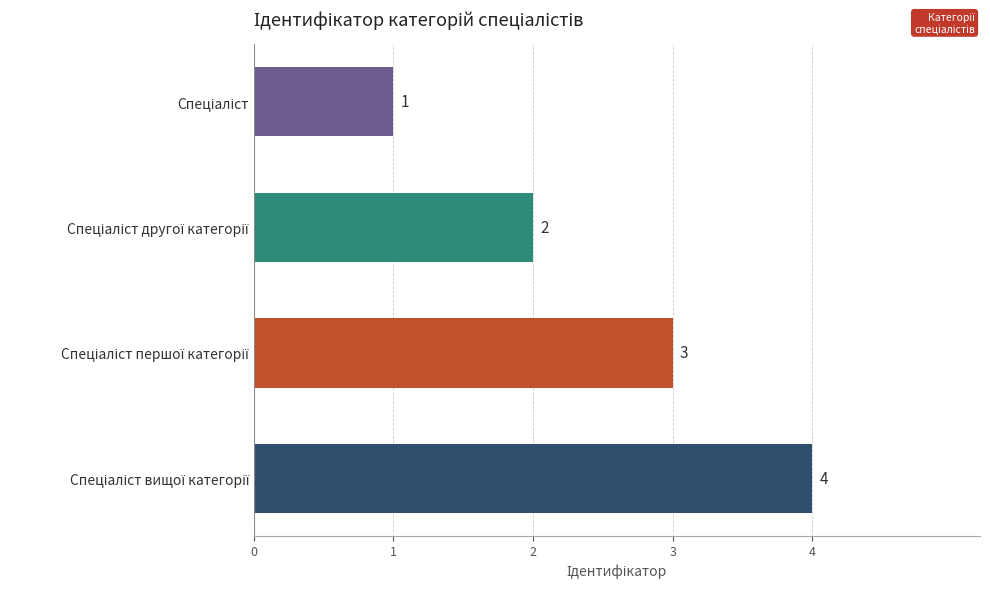

Count the number of data series in this chart.

1